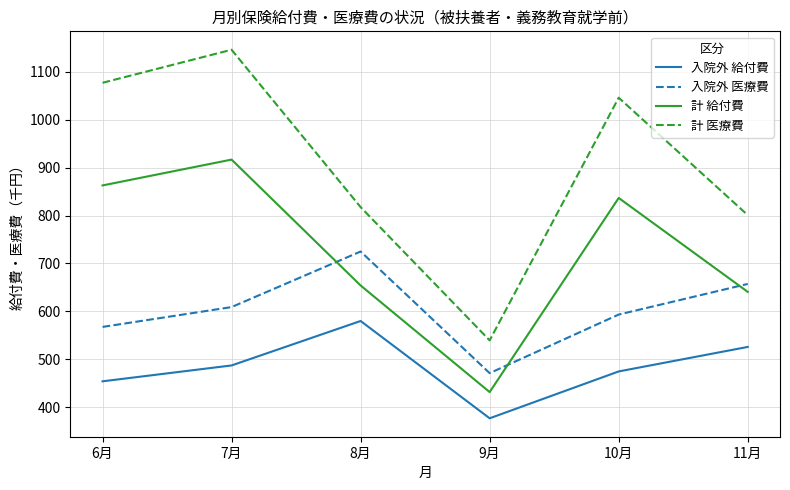

What is the total value across all series at 8月?

2776.4